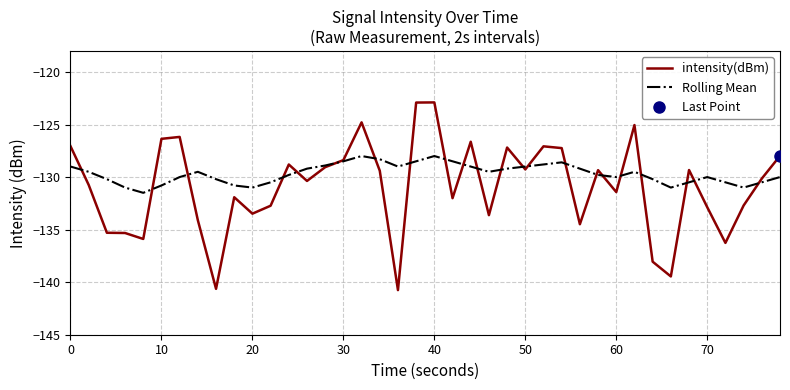

What is the highest value of the intensity(dBm) series?

-122.9